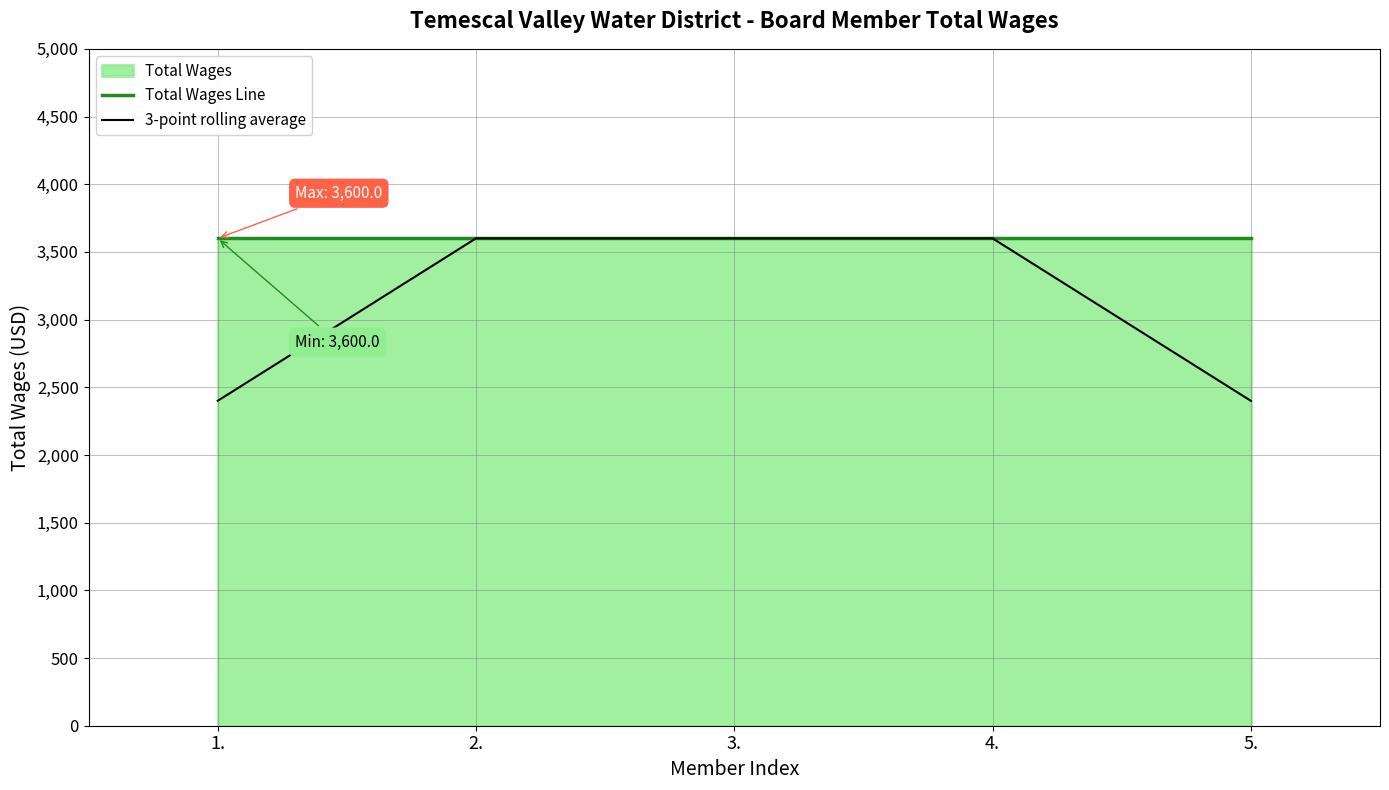

Between 3. and 5., which series saw the biggest shift?

3-point rolling average